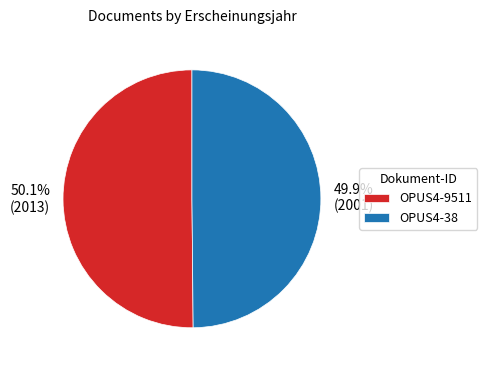

Count the number of slices in the pie.

2